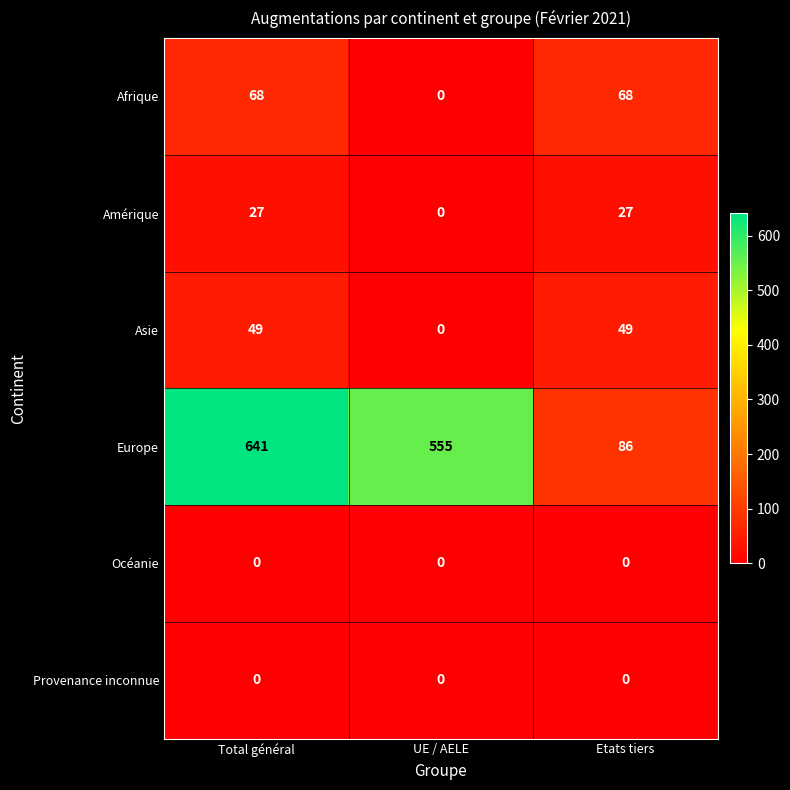

Count the Asie values in the range 0 to 49.

3